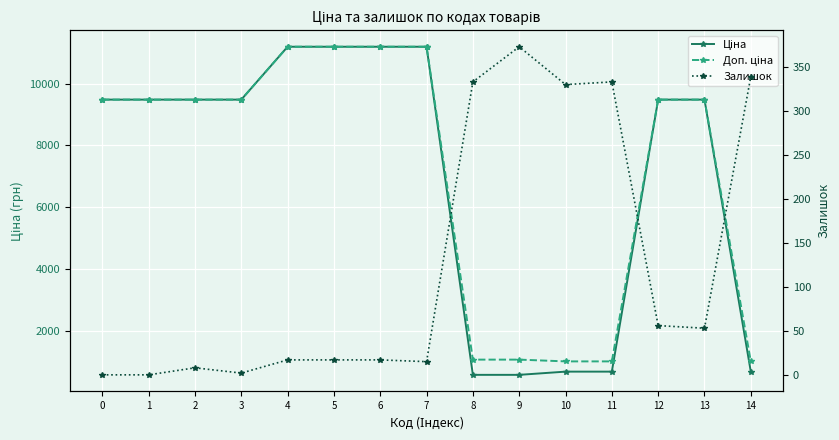

Rank the series by their maximum value, from highest to lowest.

Ціна, Доп. ціна, Залишок